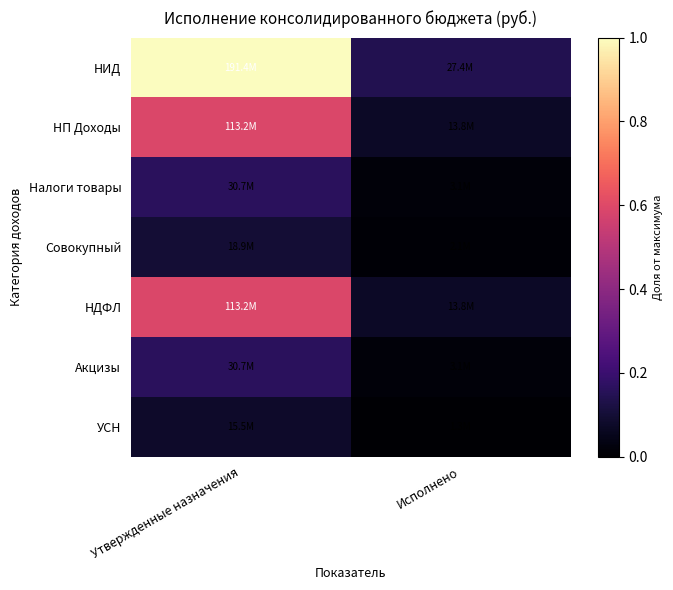

Reading left to right, what are all the values shown in this chart?

НИД: Утвержденные назначения=1.0	Исполнено=0.1
НП Доходы: Утвержденные назначения=0.6	Исполнено=0.1
Налоги товары: Утвержденные назначения=0.2	Исполнено=0.0
Совокупный: Утвержденные назначения=0.1	Исполнено=0.0
НДФЛ: Утвержденные назначения=0.6	Исполнено=0.1
Акцизы: Утвержденные назначения=0.2	Исполнено=0.0
УСН: Утвержденные назначения=0.1	Исполнено=0.0